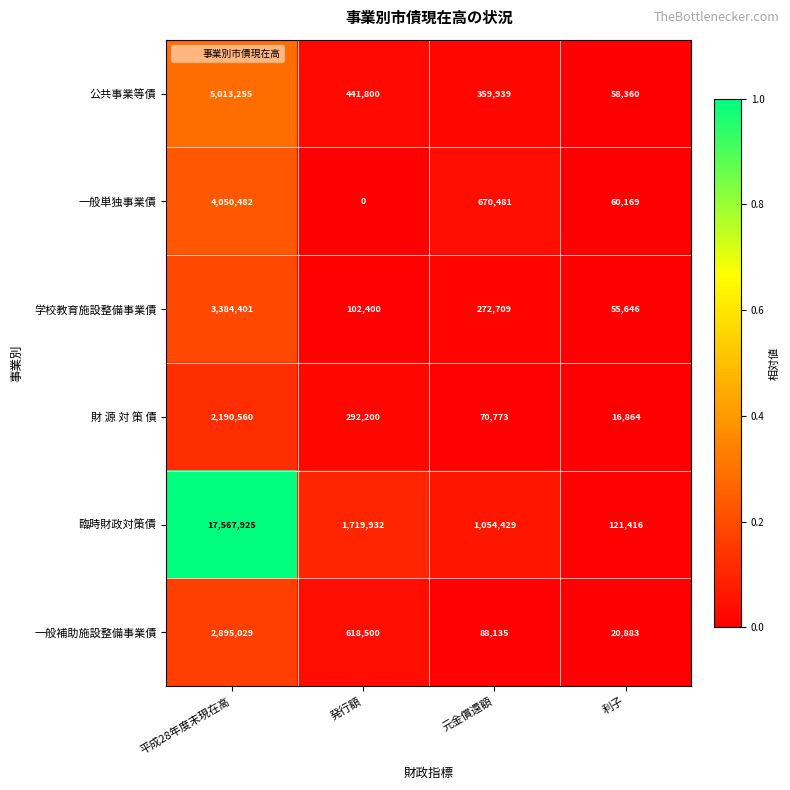

Reading left to right, transcribe all the data shown in this chart.

公共事業等債: 平成28年度末現在高=5013255	発行額=441800	元金償還額=359939	利子=58360
一般単独事業債: 平成28年度末現在高=4050482	発行額=0	元金償還額=670481	利子=60169
学校教育施設整備事業債: 平成28年度末現在高=3384401	発行額=102400	元金償還額=272709	利子=55646
財 源 対 策 債: 平成28年度末現在高=2190560	発行額=292200	元金償還額=70773	利子=16864
臨時財政対策債: 平成28年度末現在高=17567925	発行額=1719932	元金償還額=1054429	利子=121416
一般補助施設整備事業債: 平成28年度末現在高=2895029	発行額=618500	元金償還額=88135	利子=20883